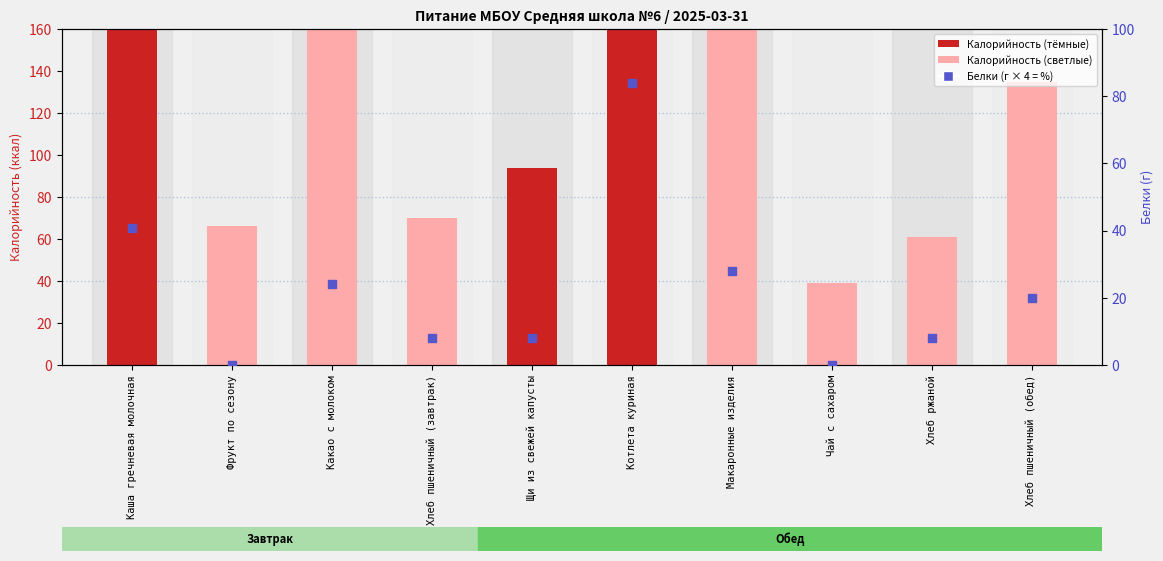

Which series has the largest total across all categories?

Калорийность